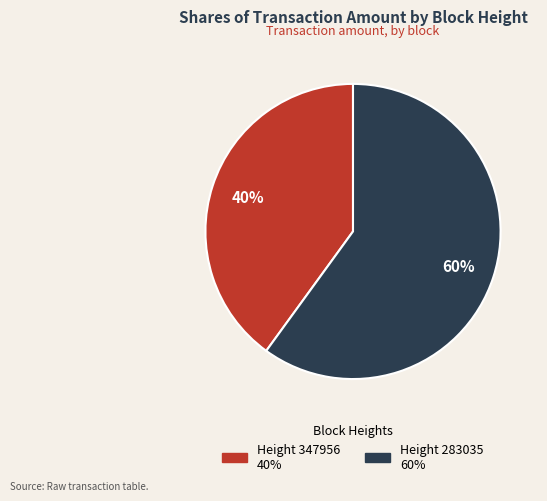

Is the sum of Height 347956 and Height 283035 greater than half?

Yes